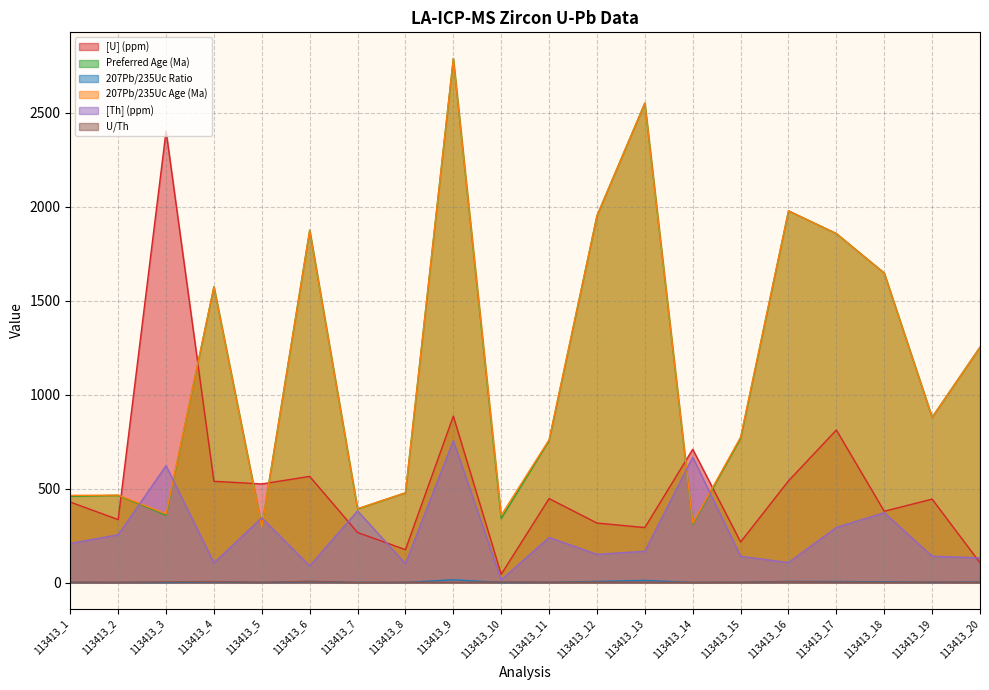

At which category does 207Pb/235Uc Age (Ma) reach its first local valley?

113413_3